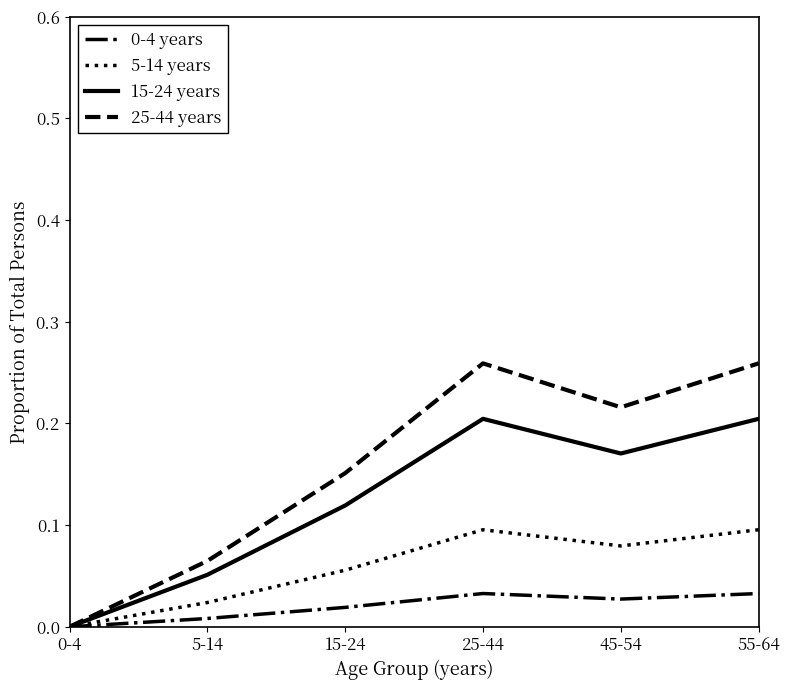

Which series has the largest range (max minus min)?

25-44 years